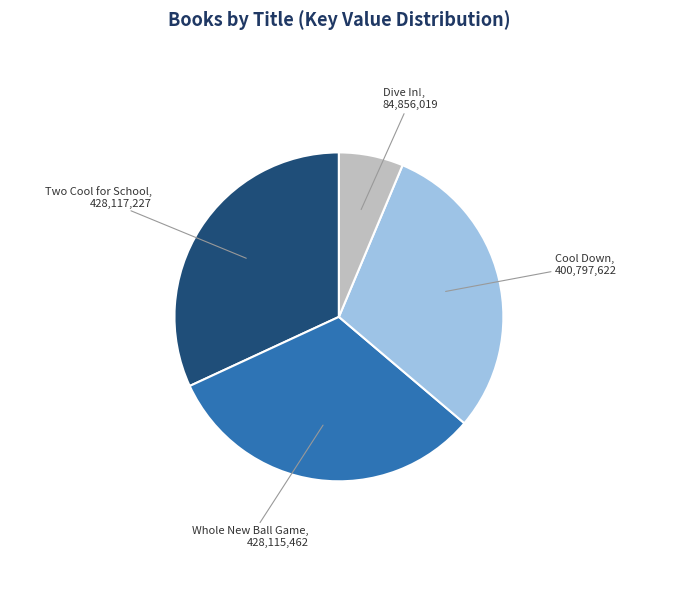

Does any single category account for the majority?

No